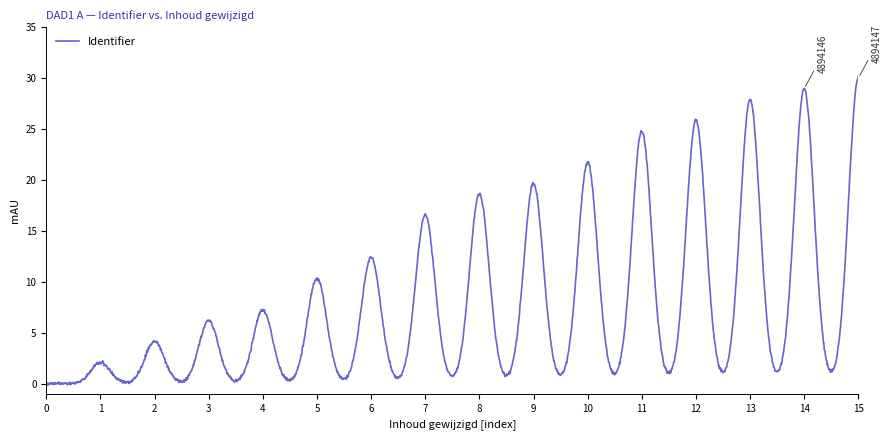

What is the difference between the maximum and minimum values?

30.3